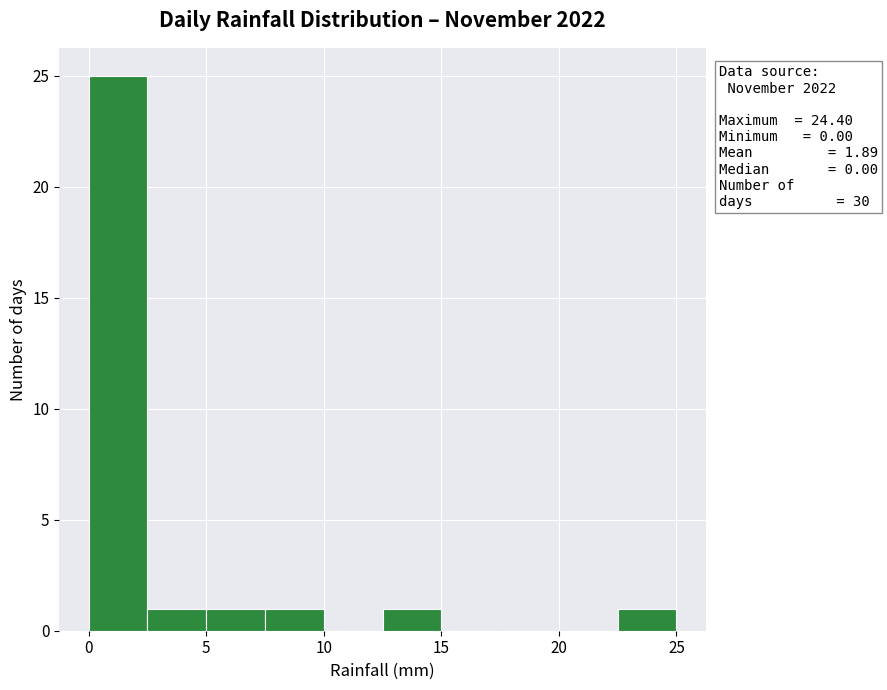

Over which range of the x-axis is the bar tallest?

0.0 to 2.5